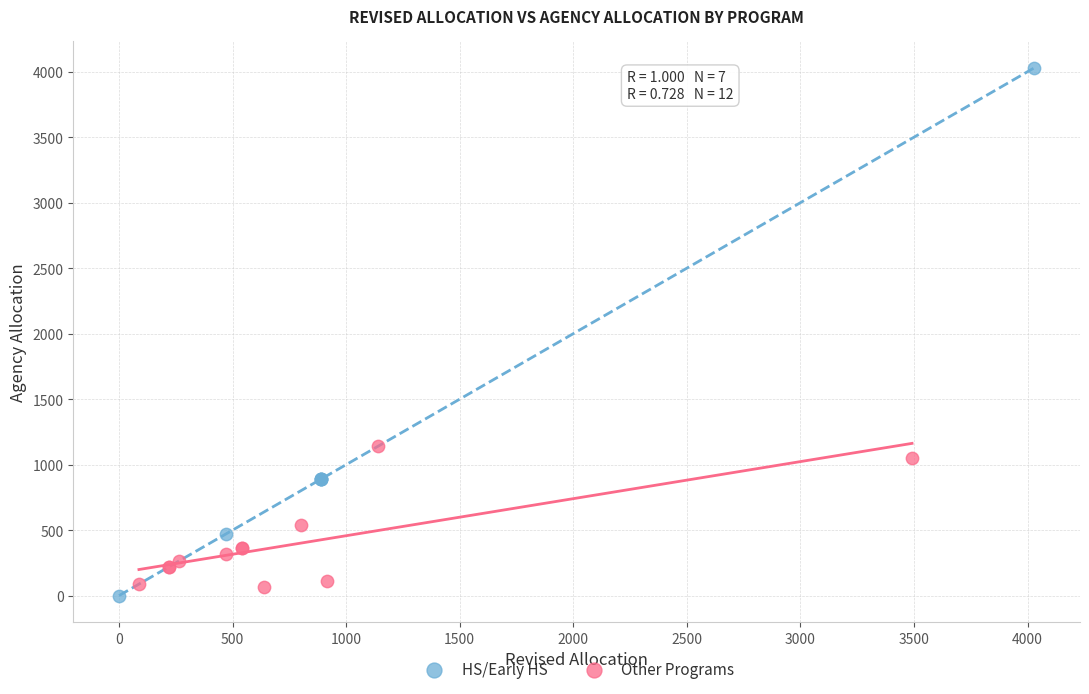

Which series reaches the maximum Y coordinate?

HS/Early HS